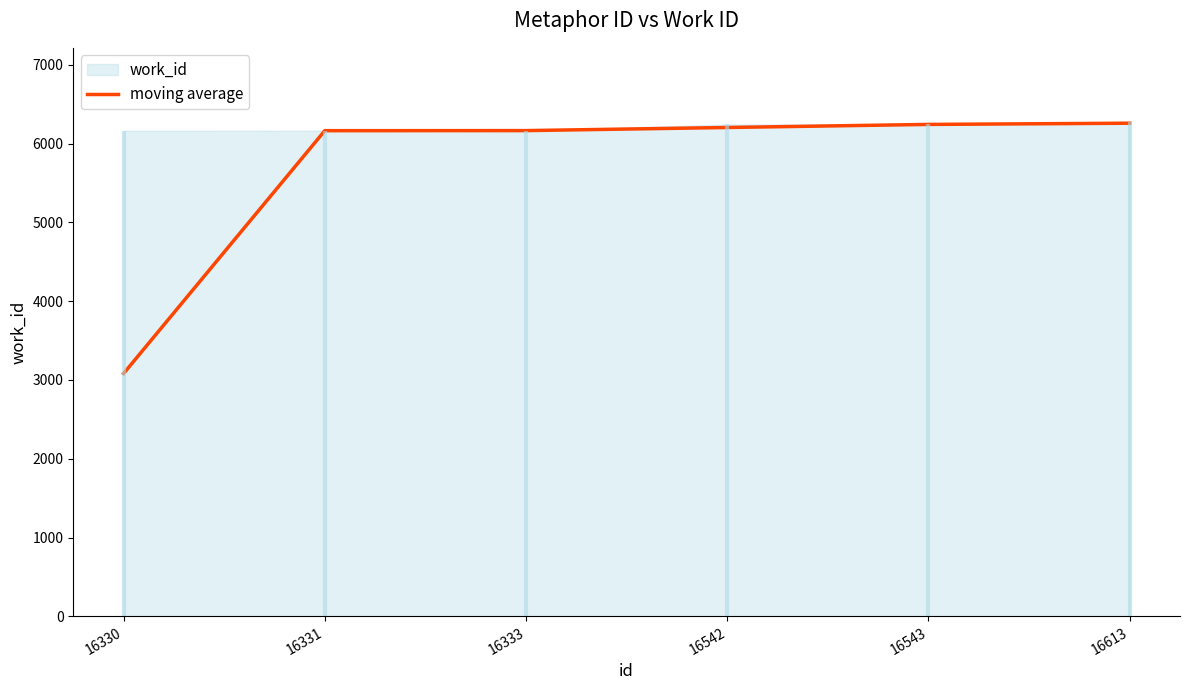

Rank the categories by value from highest to lowest.

16613, 16543, 16542, 16333, 16331, 16330